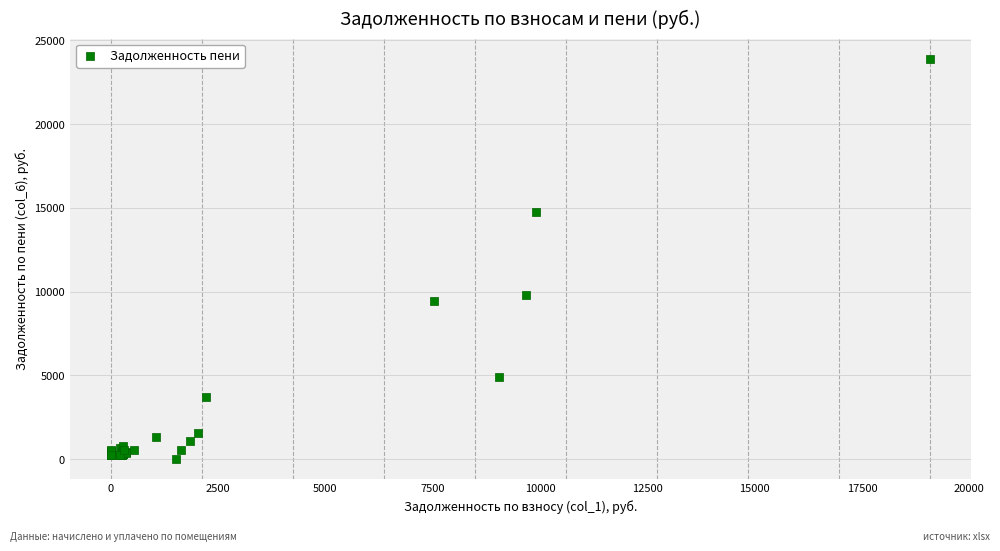

What Y value in the scatter plot is closest to 11962?

9796.3